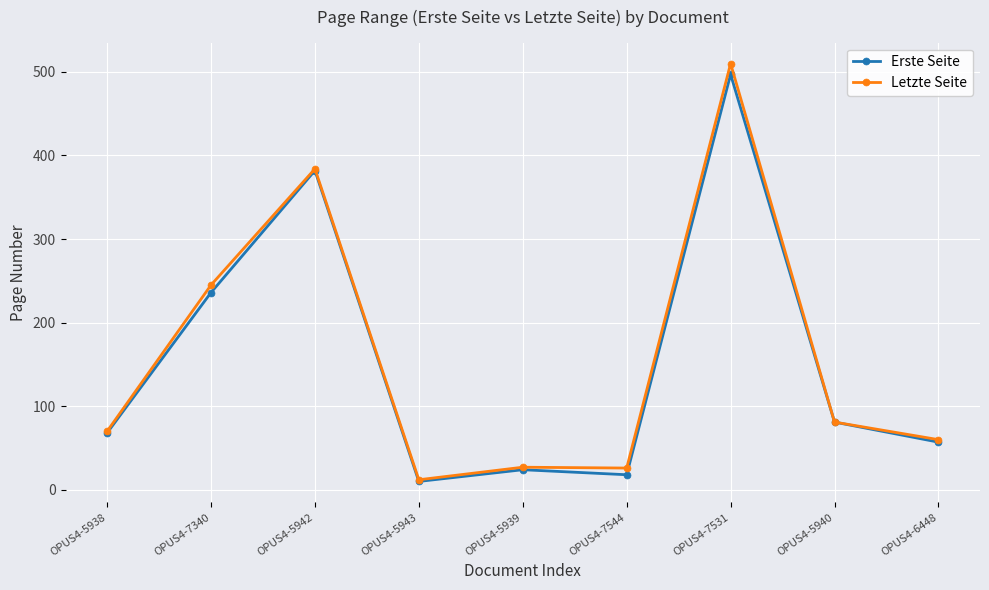

Which series has the widest spread of values?

Letzte Seite